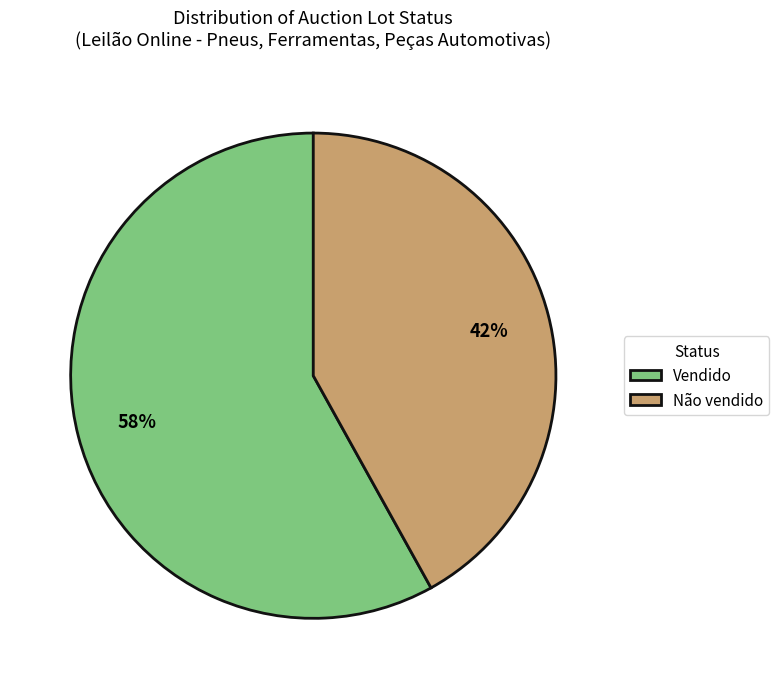

Which has a higher value, Não vendido or Vendido?

Vendido